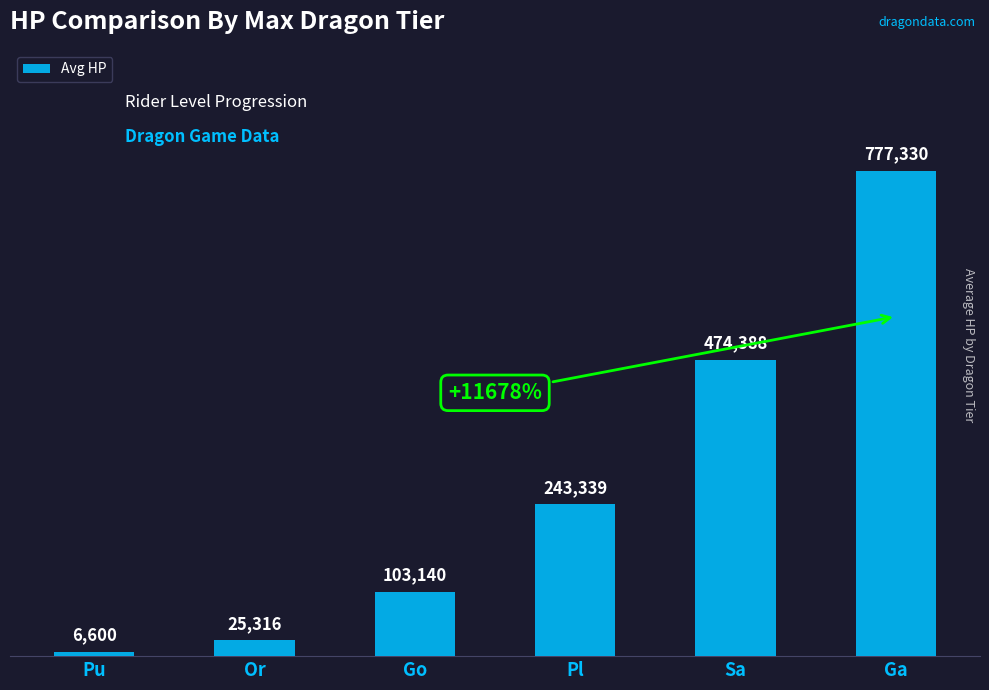

Rank the categories by value from lowest to highest.

Pu, Or, Go, Pl, Sa, Ga